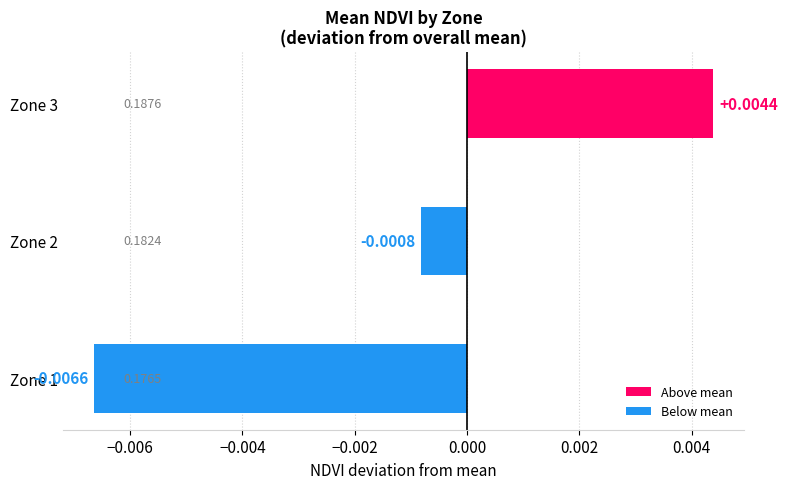

Which label corresponds to the smallest value in the chart?

Zone 1